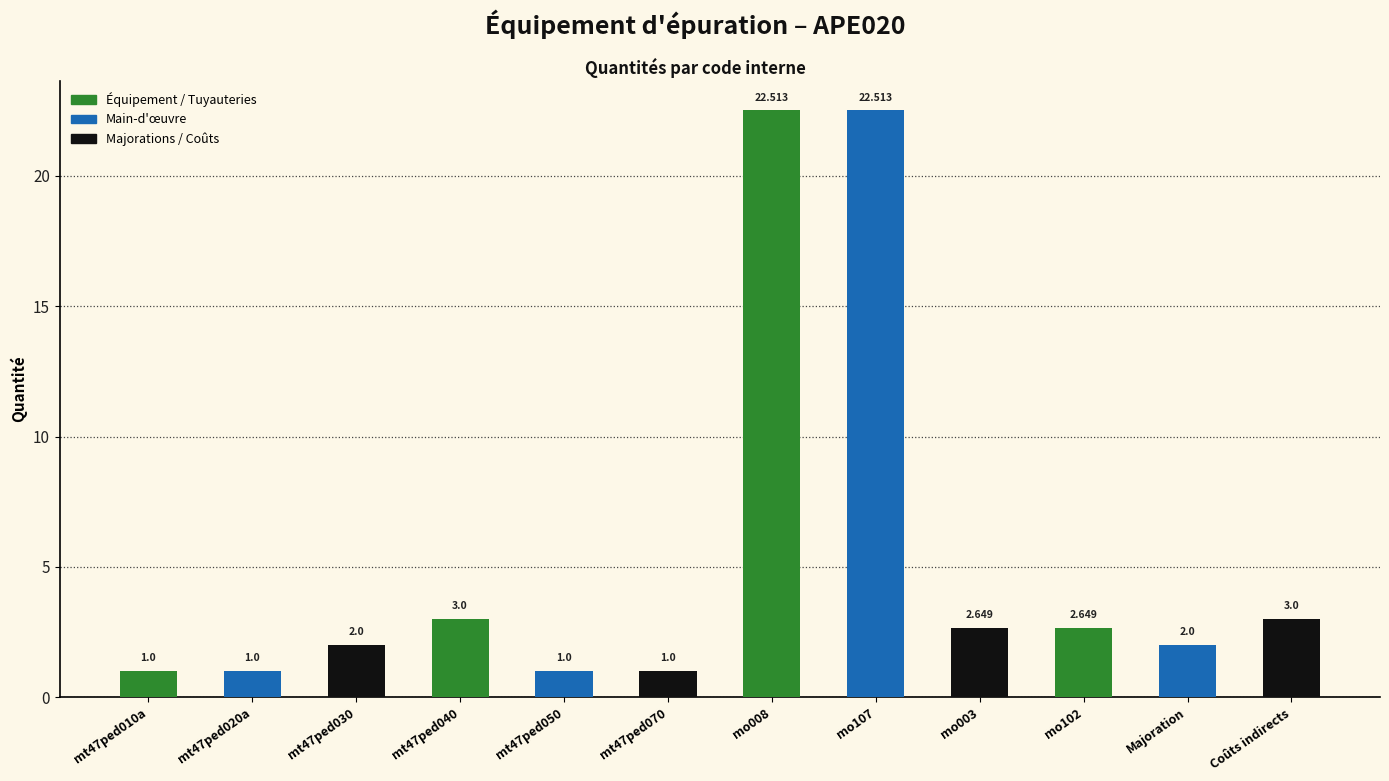

Are the bars horizontal?

No